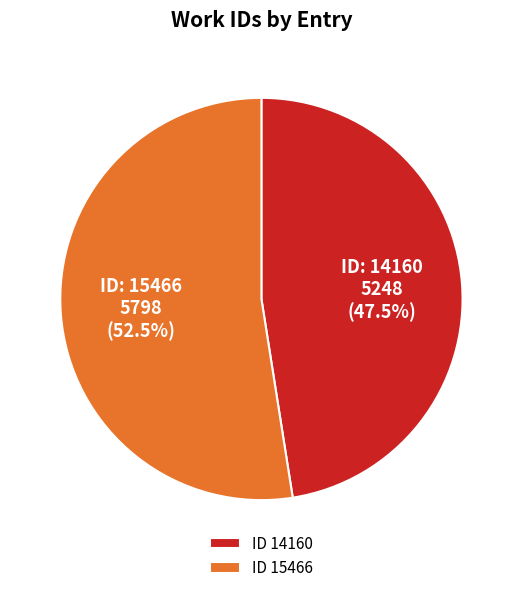

How many slices are in this pie chart?

2